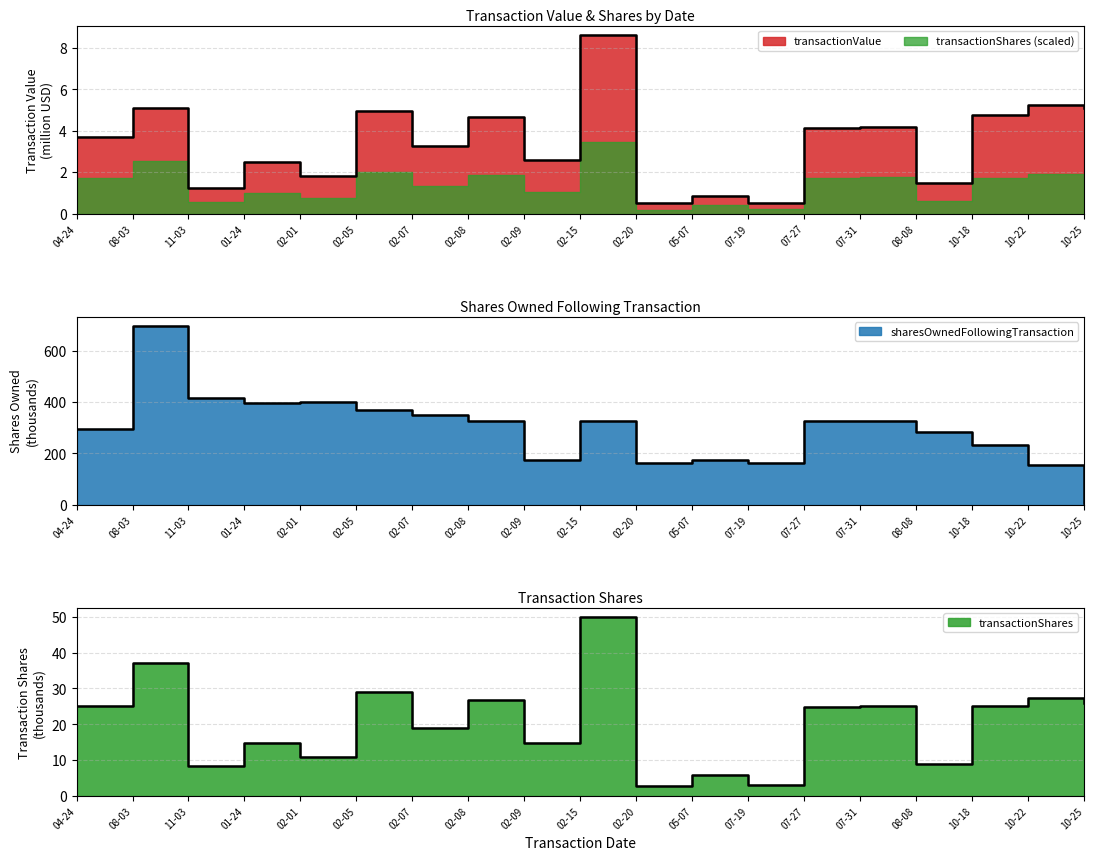

What are all the series names shown in the legend?

transactionValue, transactionShares, sharesOwnedFollowingTransaction